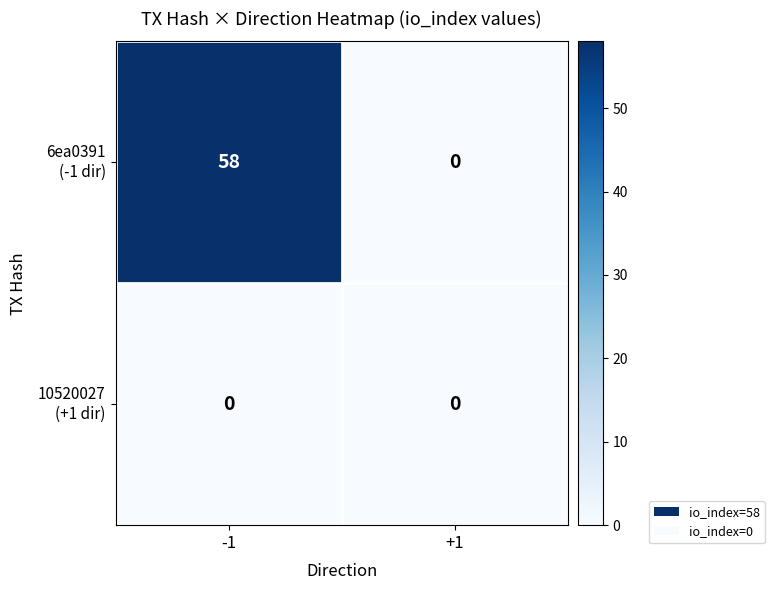

What is the difference between the highest and lowest values at -1?

58